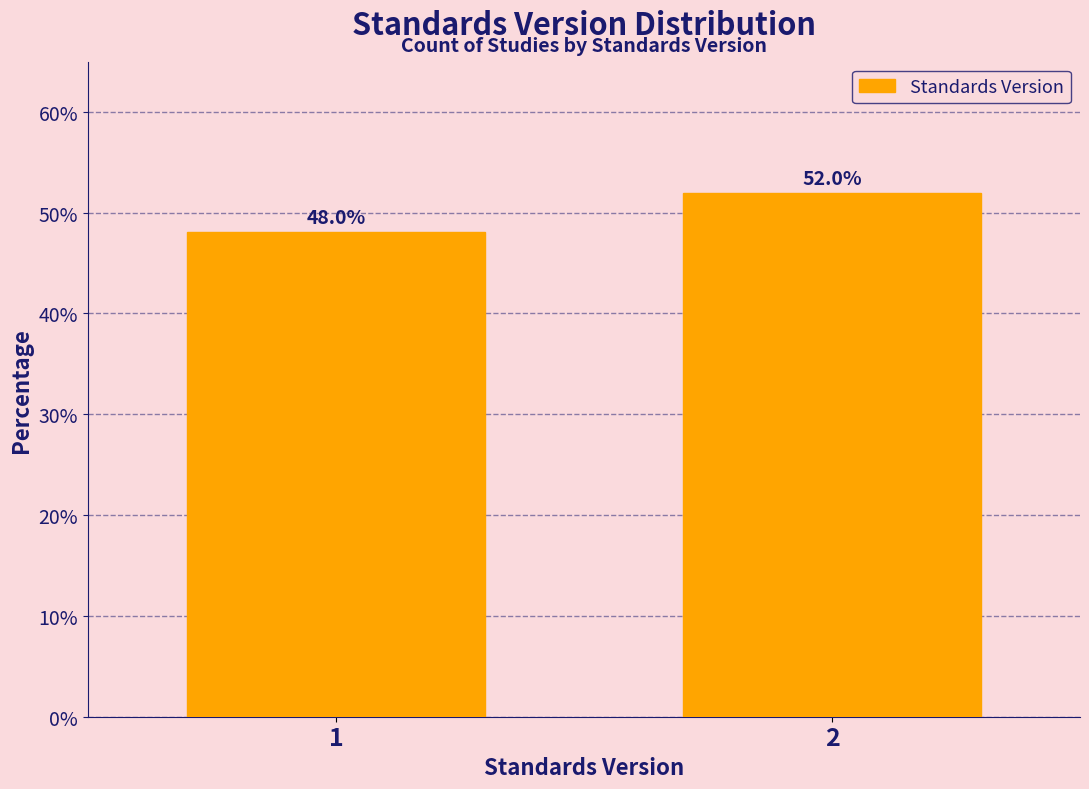

Reading left to right, list all the values displayed in this chart.

1=48.0	2=52.0